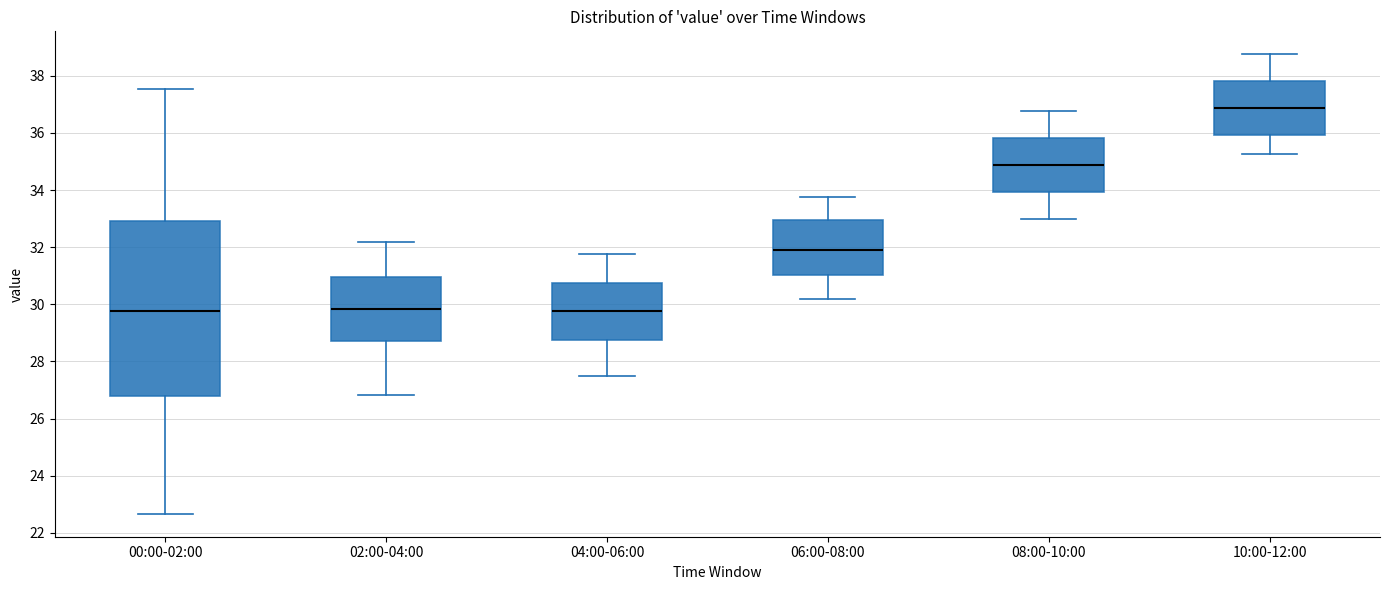

Reading left to right, read every box against the y-axis: the position of its median line, the range the box covers, and the ends of its whiskers. The values are not printed on the chart, so give them approximately, as read against the axis.

00:00-02:00: median 29.8, box 26.8 to 33.0, whiskers 22.6 to 37.6
02:00-04:00: median 29.8, box 28.8 to 31.0, whiskers 26.8 to 32.2
04:00-06:00: median 29.8, box 28.8 to 30.8, whiskers 27.6 to 31.8
06:00-08:00: median 32.0, box 31.0 to 33.0, whiskers 30.2 to 33.8
08:00-10:00: median 34.8, box 34.0 to 35.8, whiskers 33.0 to 36.8
10:00-12:00: median 36.8, box 36.0 to 37.8, whiskers 35.2 to 38.8